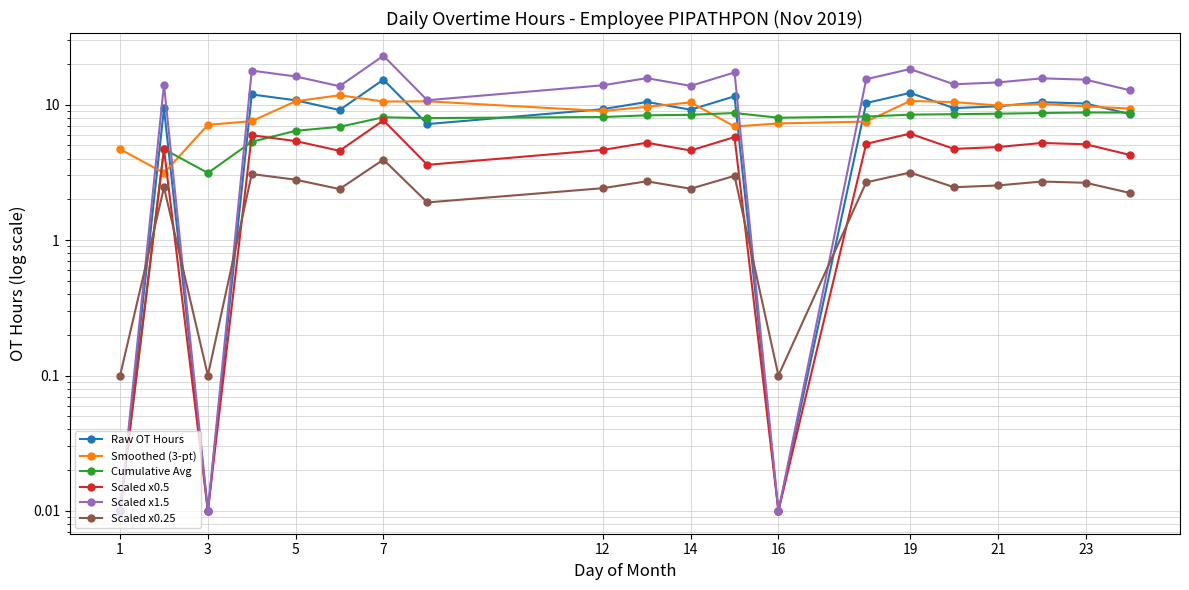

The Scaled x1.5 series shows 23.7 at 23. True or false?

False